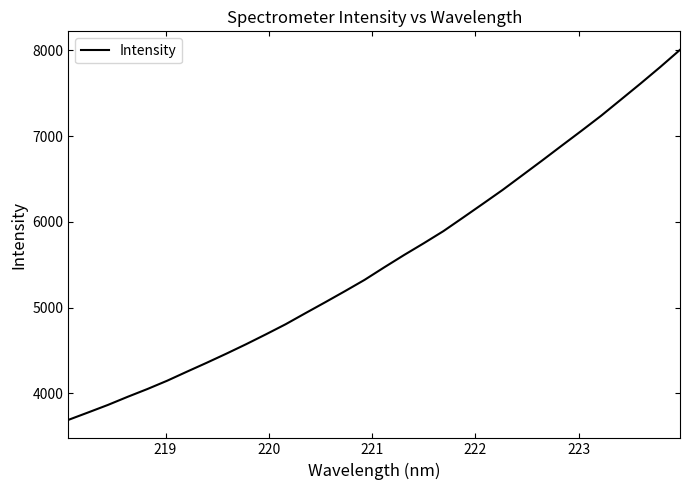

What is the difference between the maximum and minimum values?

4315.6